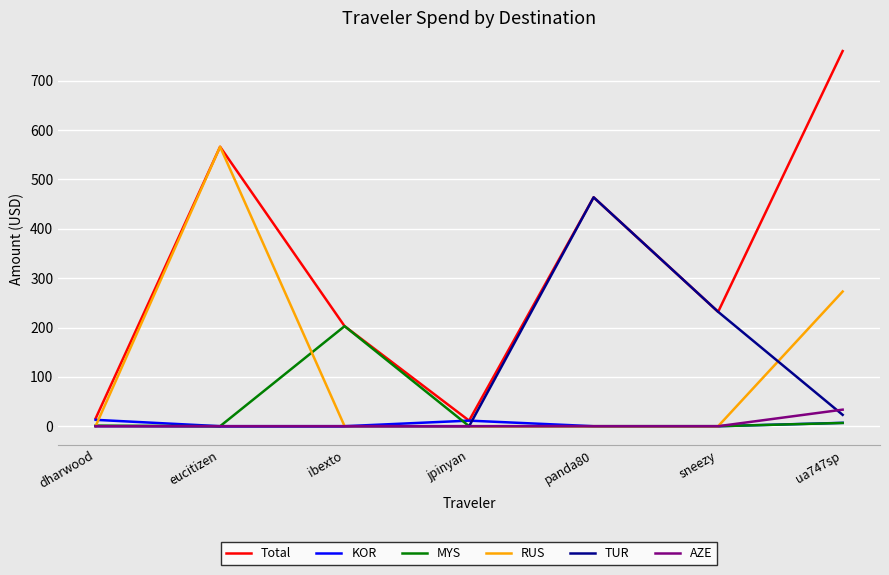

Which category has the highest value across all series?

ua747sp